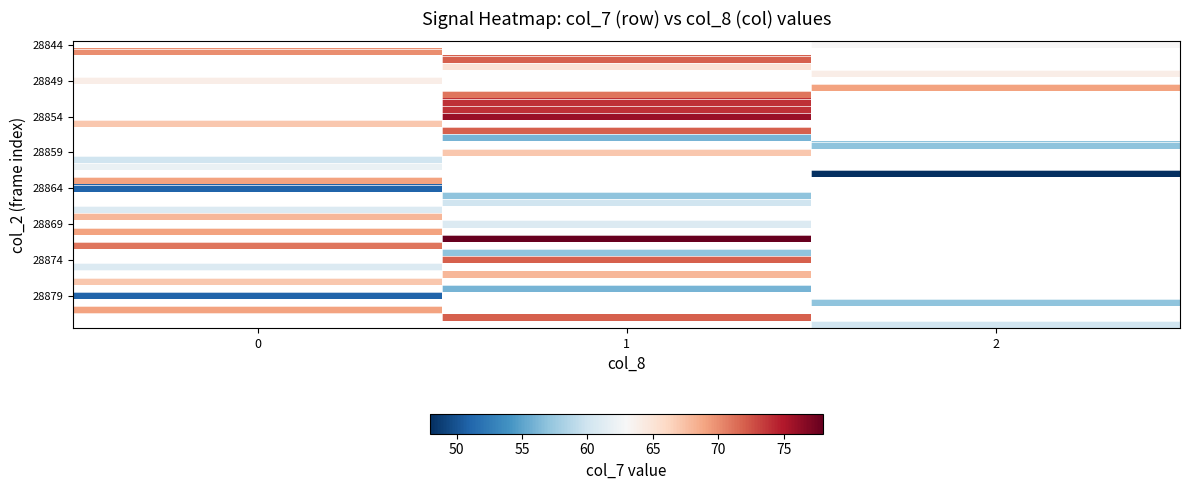

Which has a higher value, 0 or 1?

1